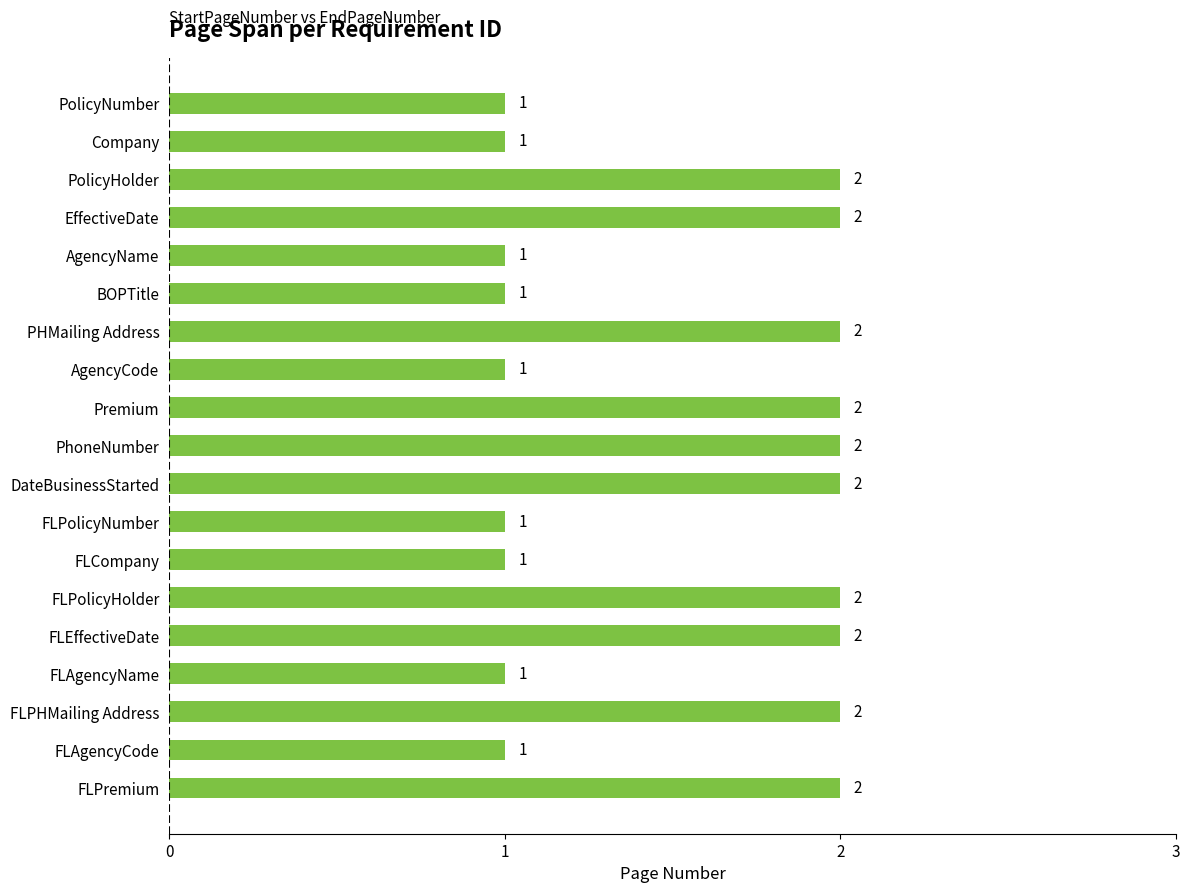

Which has a higher value, AgencyCode or EffectiveDate?

EffectiveDate